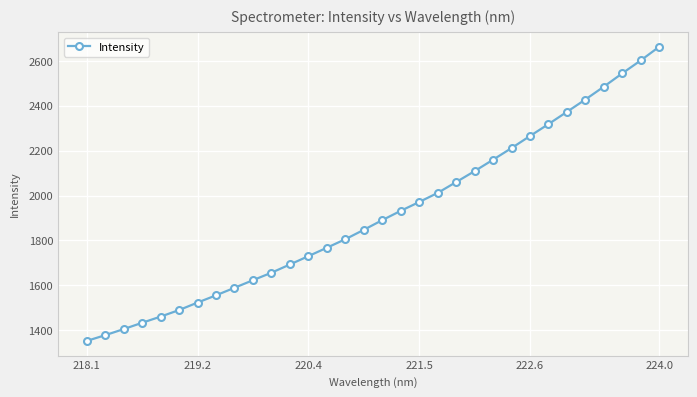

What is the maximum value shown in the chart?

2662.2